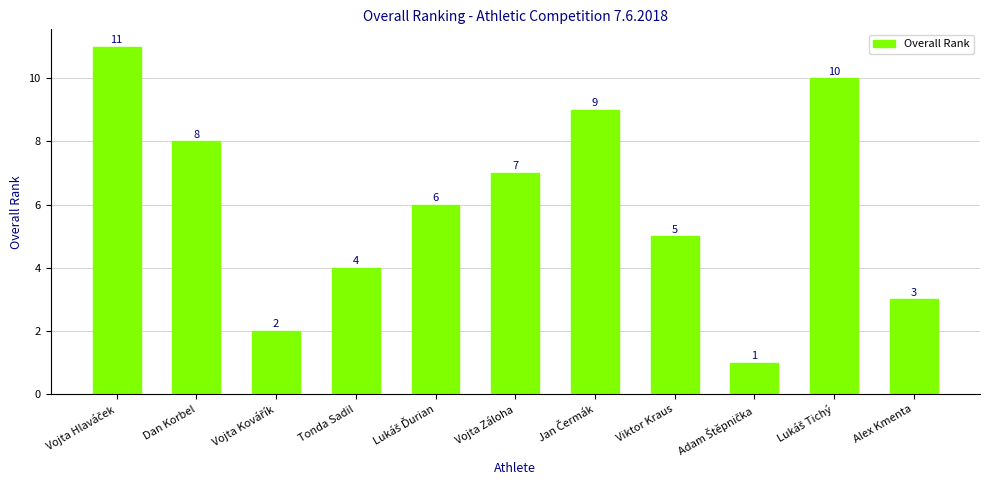

Between Viktor Kraus and Vojta Záloha, which is larger?

Vojta Záloha